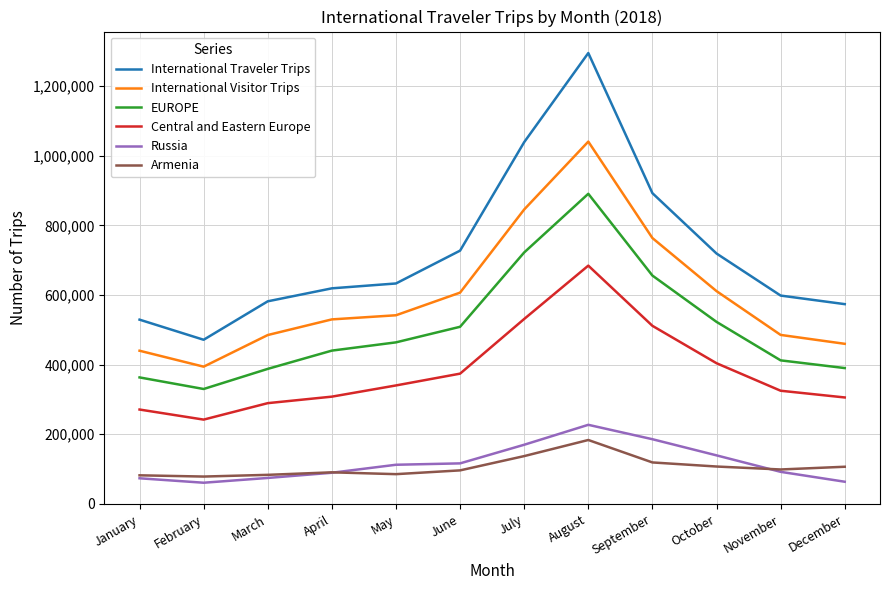

Rank the series at February from highest to lowest value.

International Traveler Trips, International Visitor Trips, EUROPE, Central and Eastern Europe, Armenia, Russia